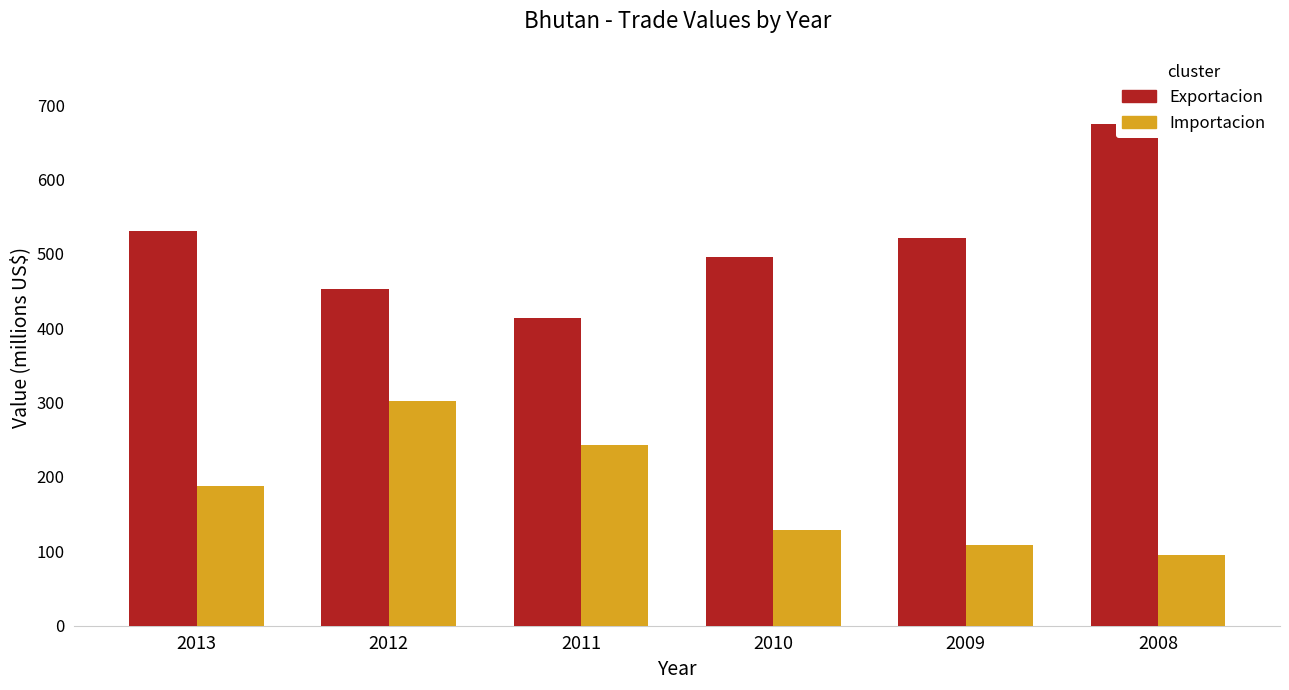

Where is Exportacion nearest to the value 544?

2013